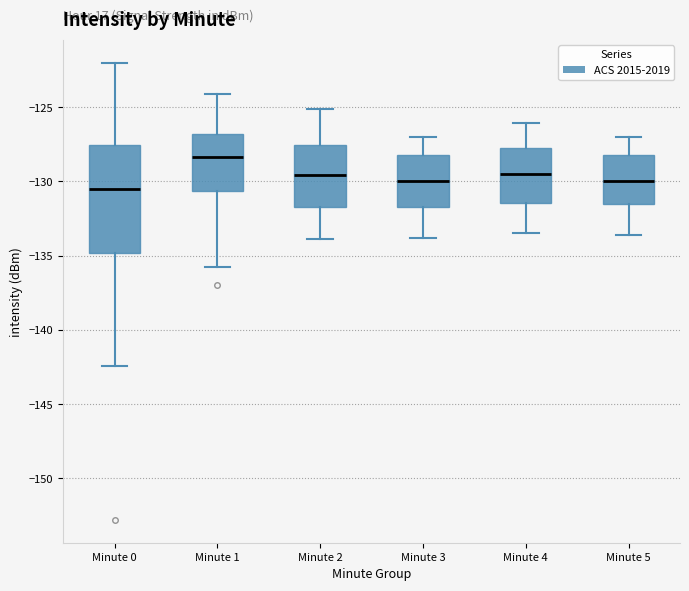

Which box is the tallest, from its lower edge to its upper edge?

Minute 0